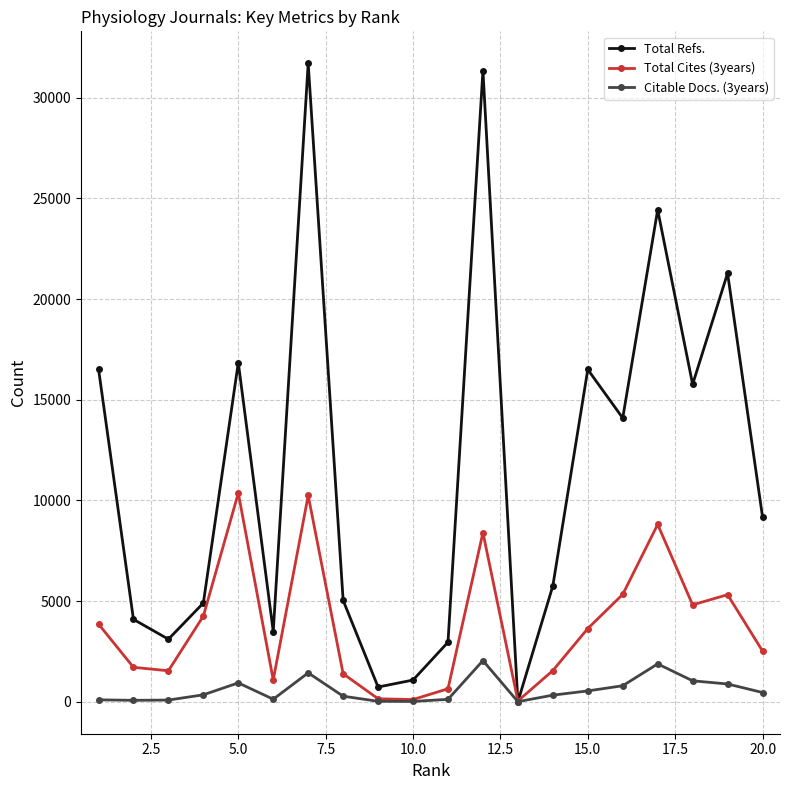

Is this an area chart (filled region under the line)?

No